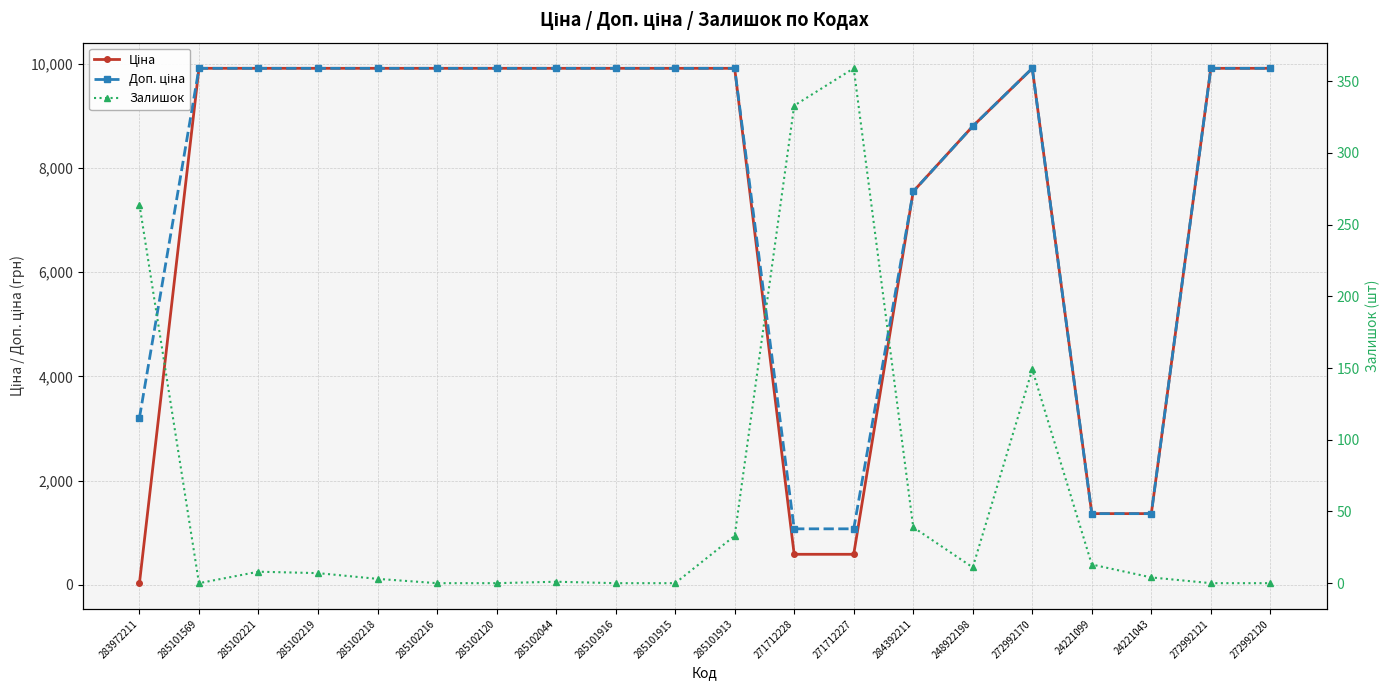

What value does the Ціна series have at 248922198?

8797.6